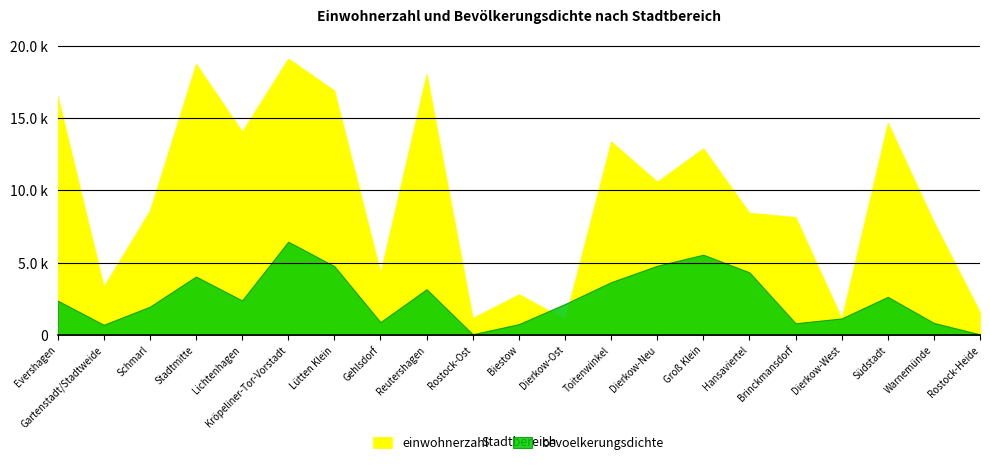

True or false: bevoelkerungsdichte and einwohnerzahl intersect in this chart.

True